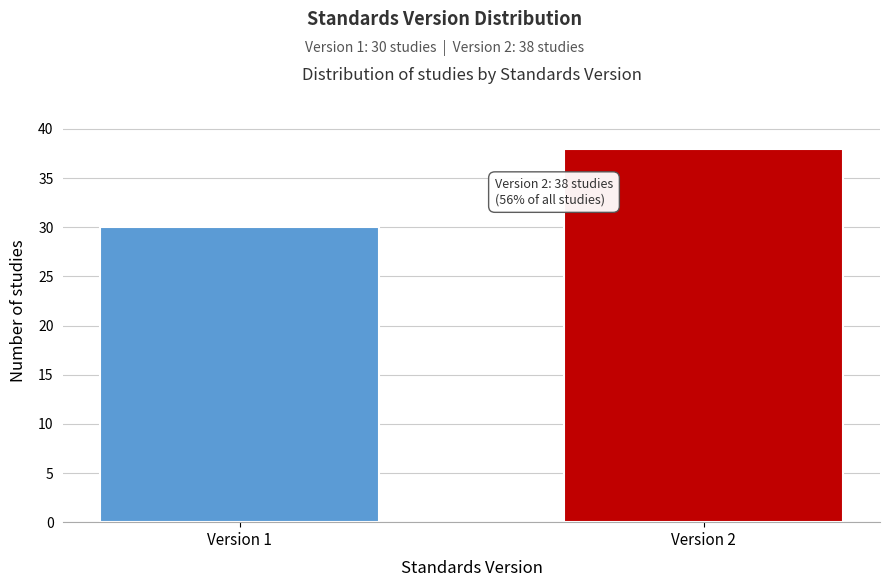

Reading left to right, list all the values displayed in this chart.

30	38